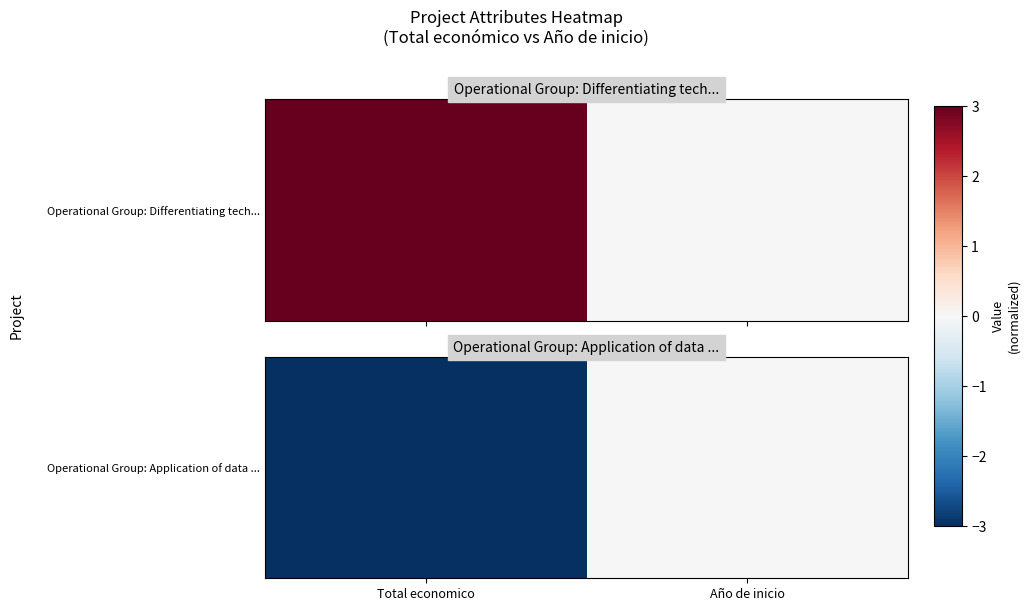

Is it true that the value at Año de inicio is 1?

False